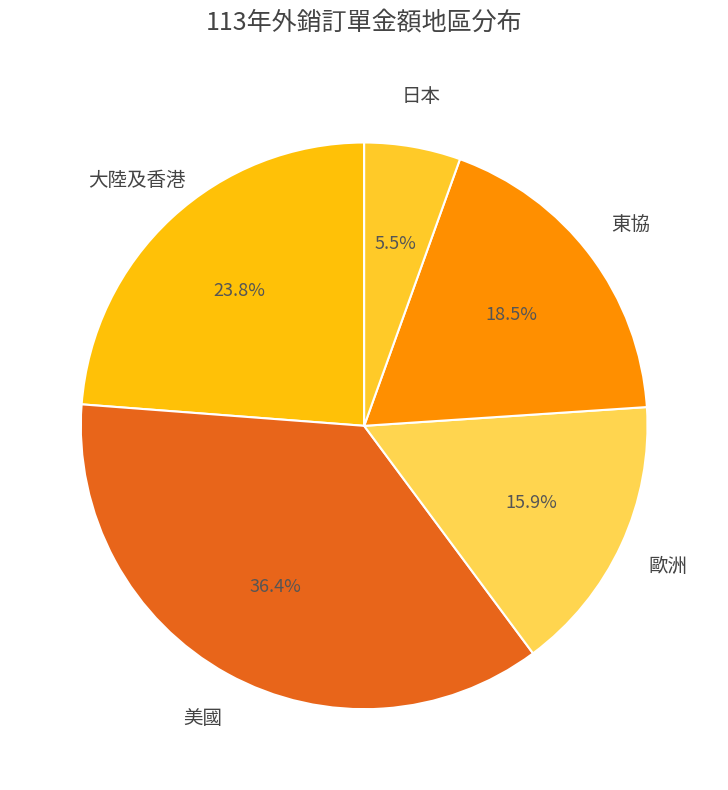

How many segments does this pie chart have?

5